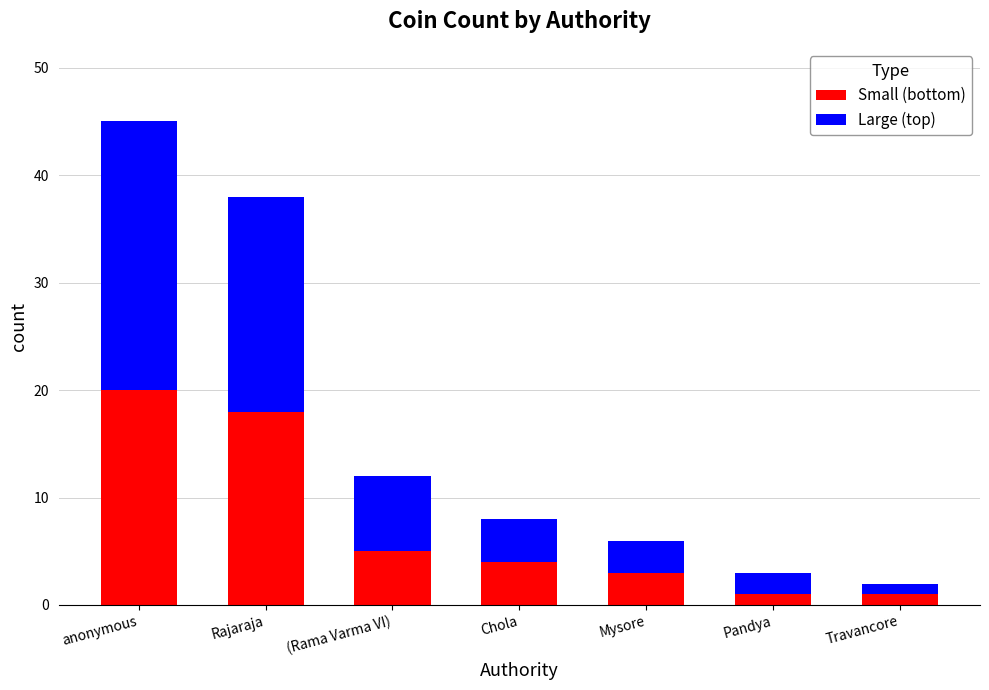

What is the difference between the second highest and minimum values in the Small (bottom) series?

17